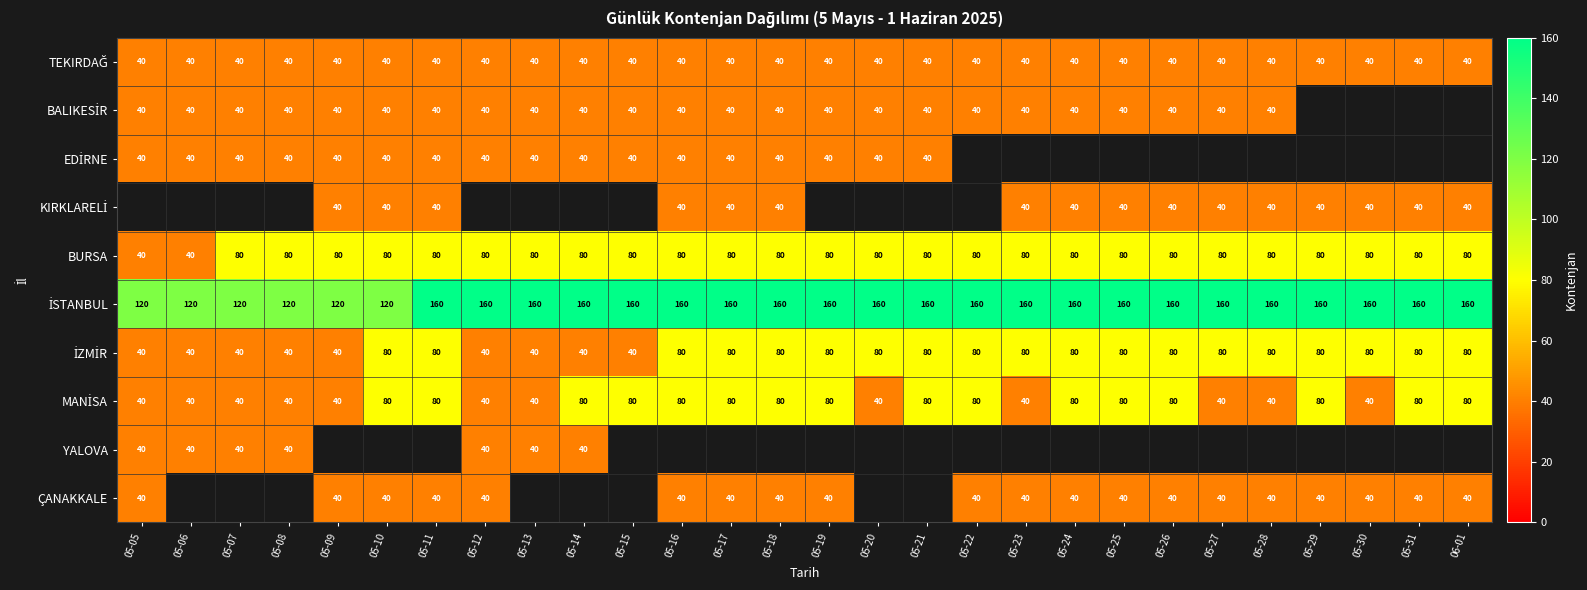

What is the approximate value of BURSA at 05-17?

80.0